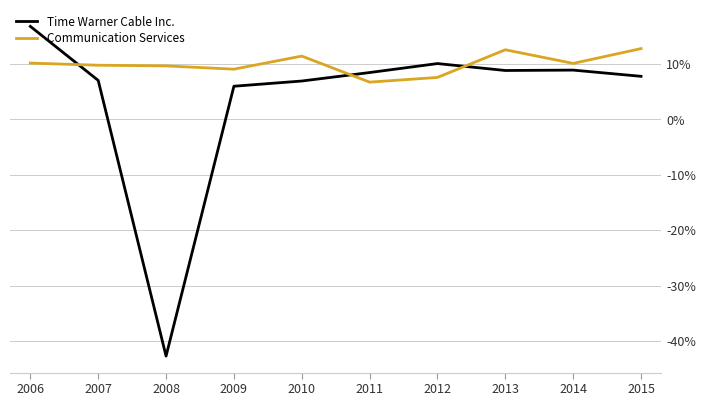

Which series has the largest range (max minus min)?

Time Warner Cable Inc.